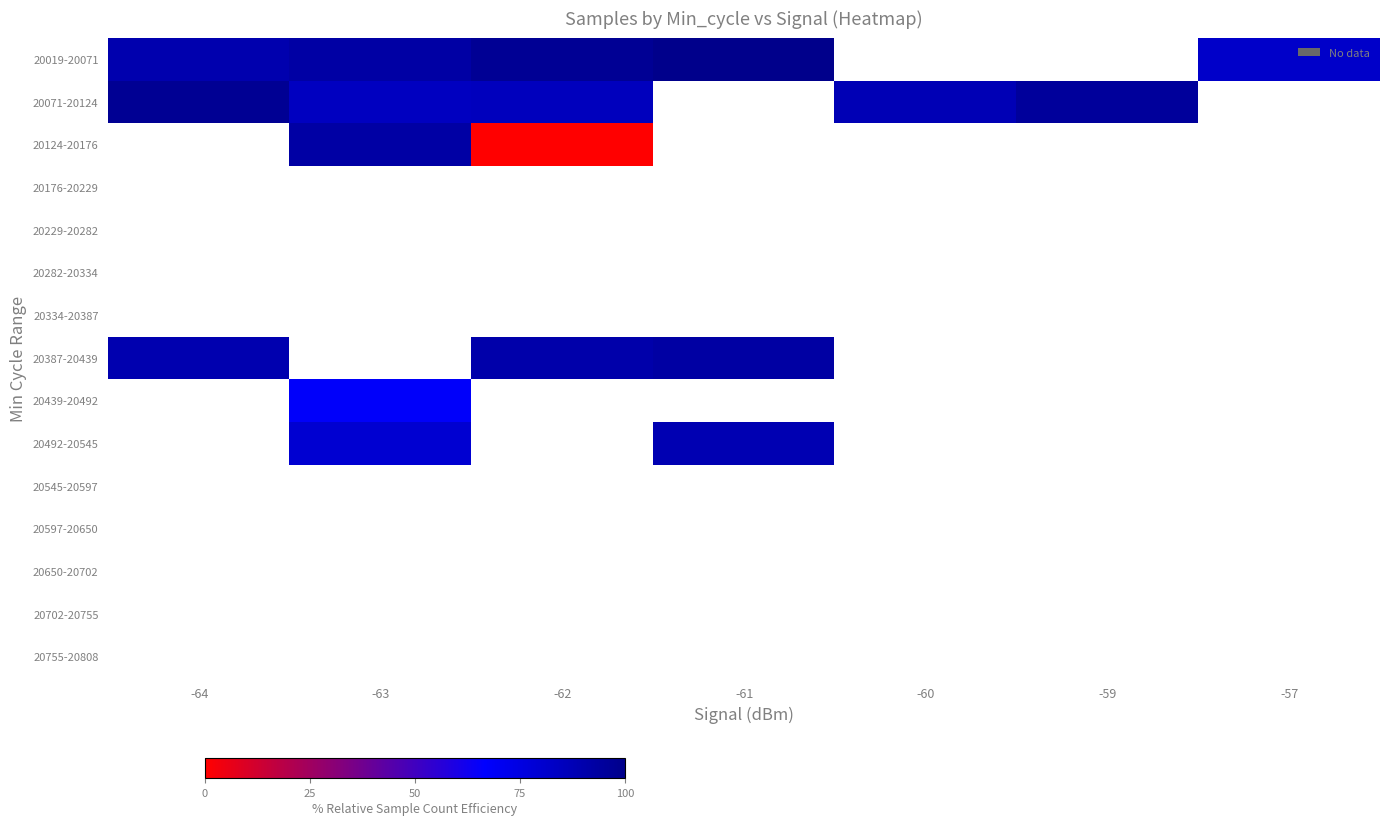

Is the value of 20492-20545 at -59 greater than the value of 20755-20808 at -63?

No